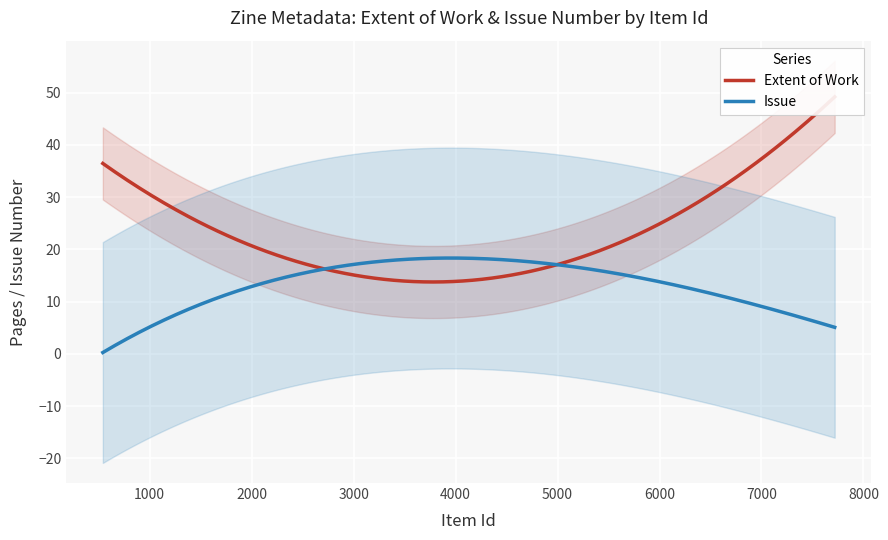

List the labels in order of Extent of Work value, smallest first.

6139, 6665, 6543, 6549, 1276, 6667, 6664, 540, 6668, 7718